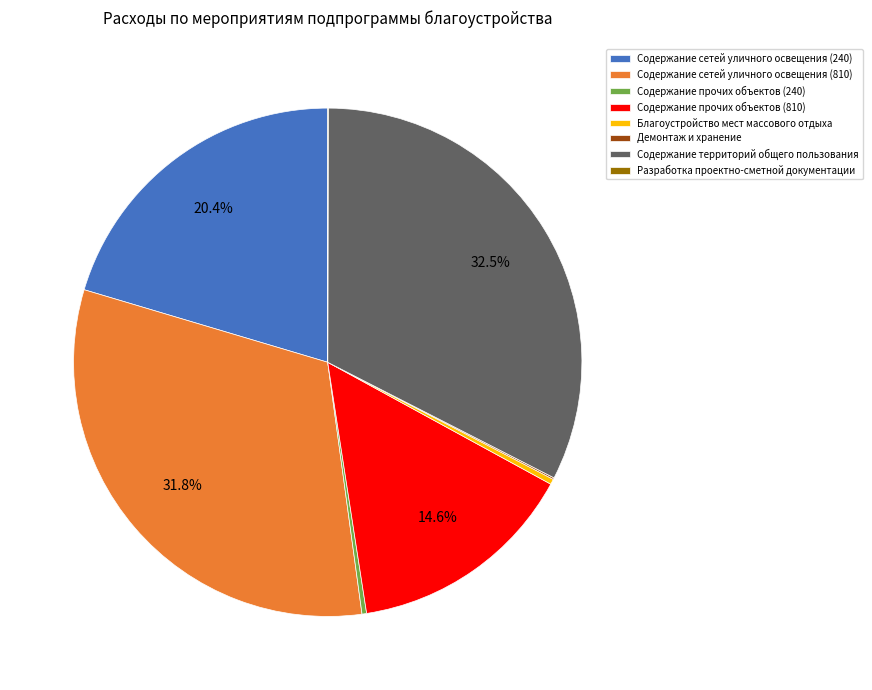

Which category has the biggest portion of the pie?

Содержание территорий общего пользования